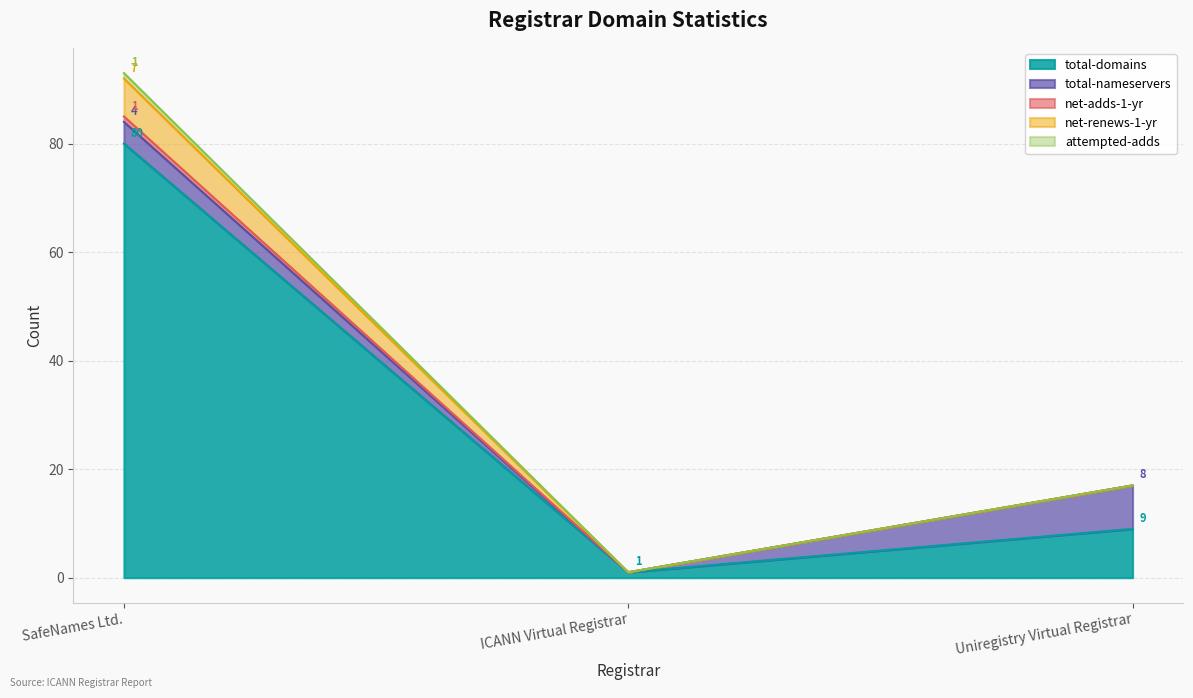

At which category is the sum across all series the highest?

SafeNames Ltd.